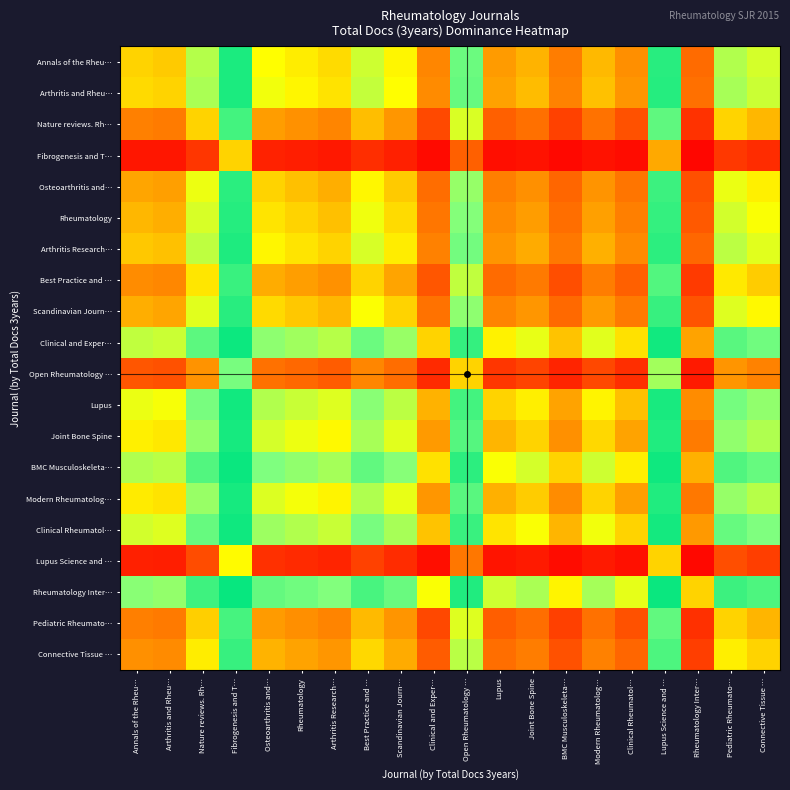

What is the maximum value shown in the chart?

1.0